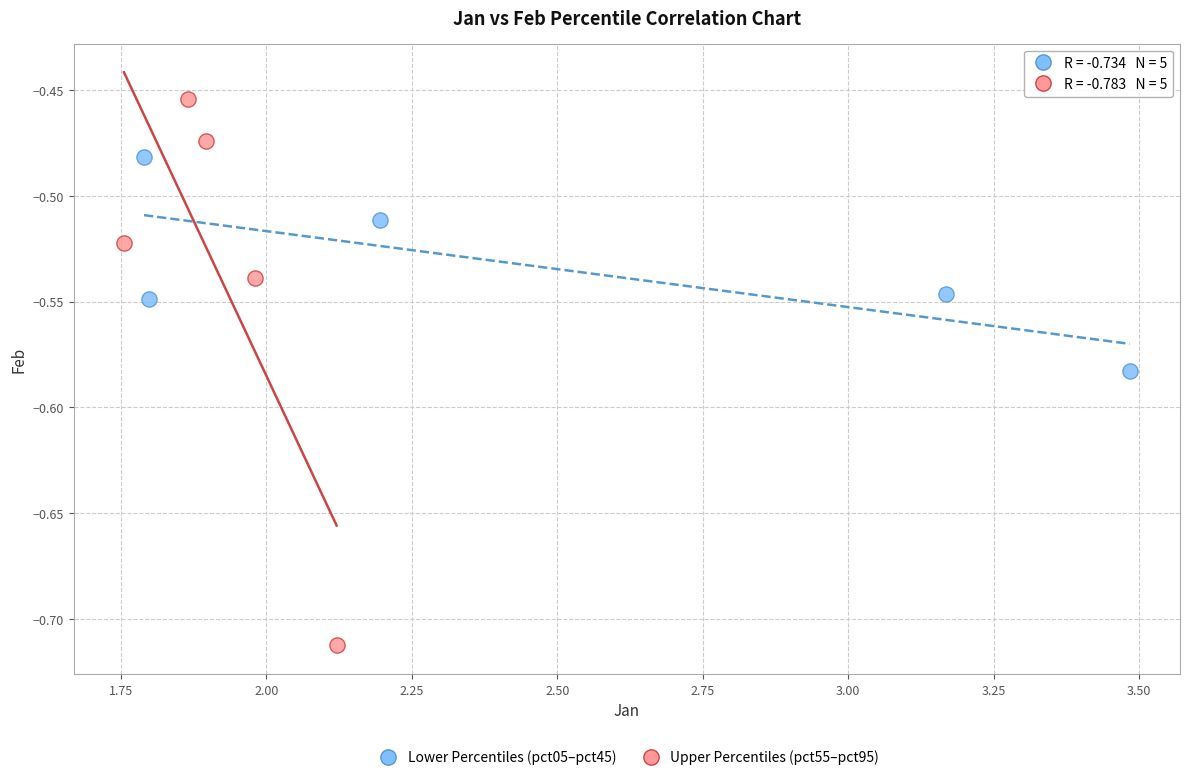

Which series contains the highest Y value?

Upper Percentiles (pct55–pct95)